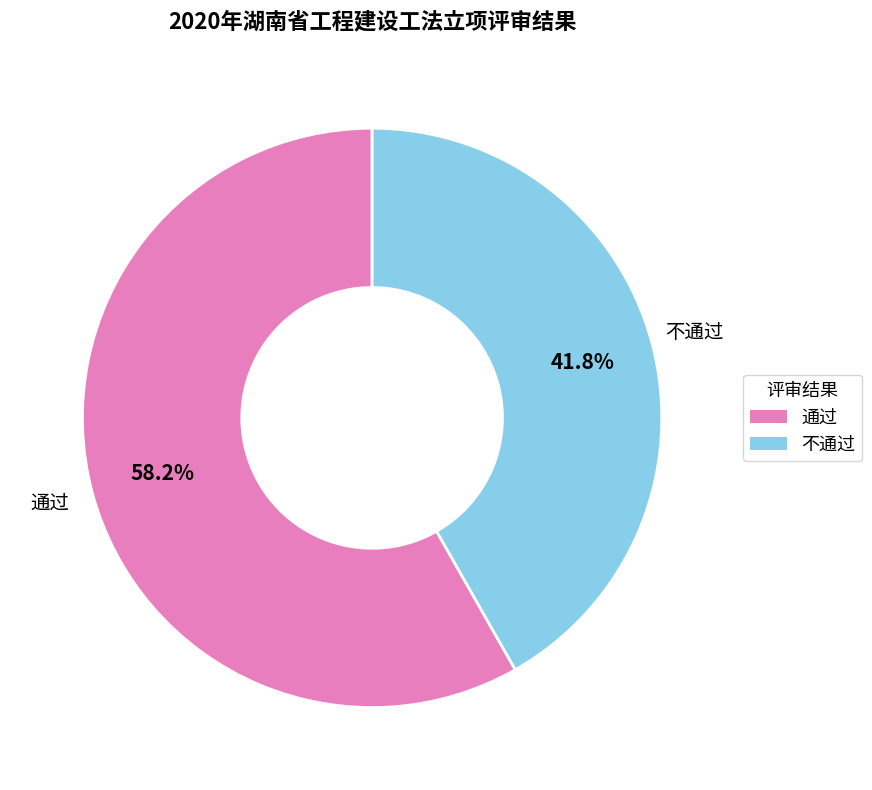

Between 通过 and 不通过, which is larger?

通过